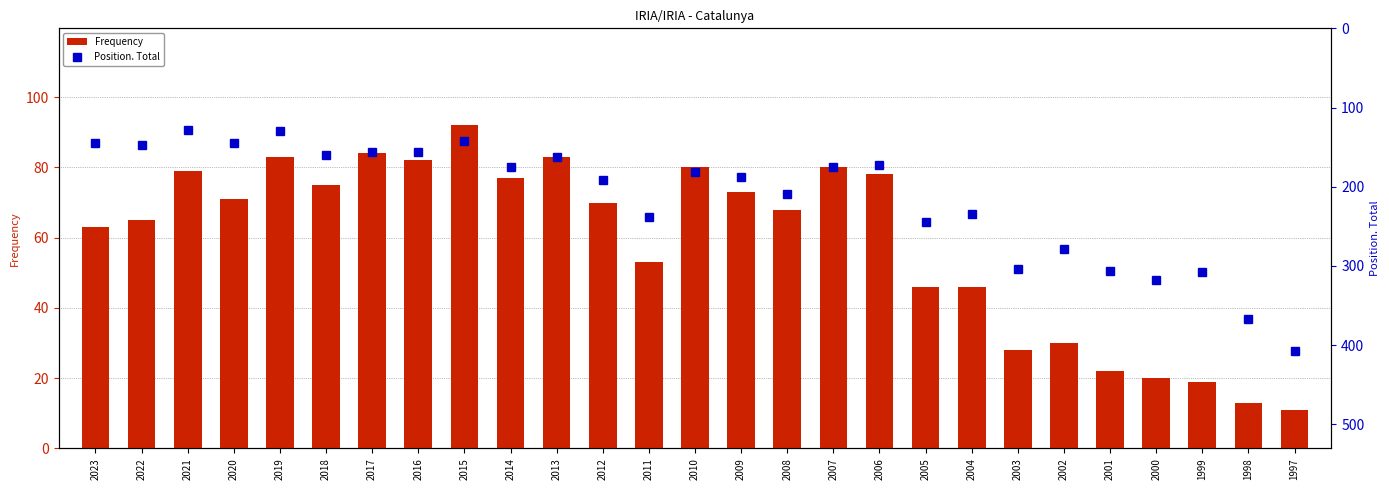

Reading left to right, transcribe all the data shown in this chart.

Frequency: 63	65	79	71	83	75	84	82	92	77	83	70	53	80	73	68	80	78	46	46	28	30	22	20	19	13	11
Position. Total: 145	147	129	145	130	160	156	156	142	175	163	192	238	182	188	209	175	172	245	234	304	279	306	318	308	367	408